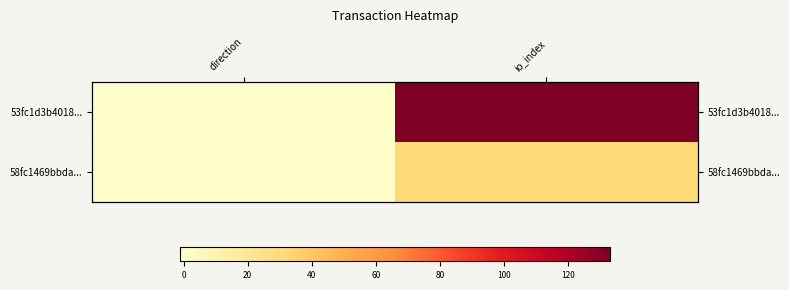

What is the total value across all series at io_index?

164